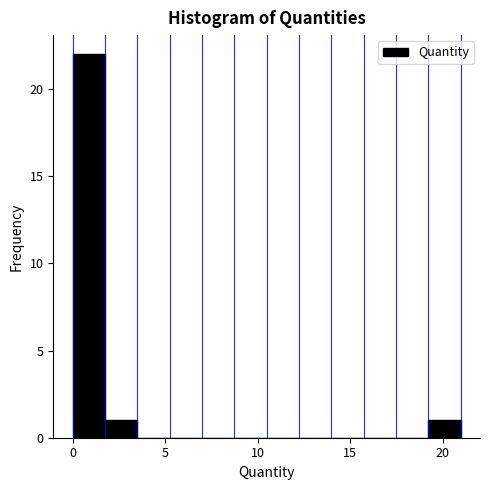

Around what value on the x-axis is the tallest bar? Give the approximate position of its centre, as read against the axis.

1.0